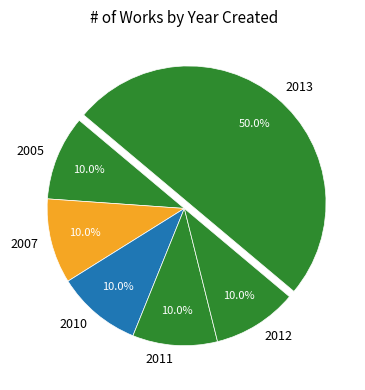

Which category has the biggest portion of the pie?

2013